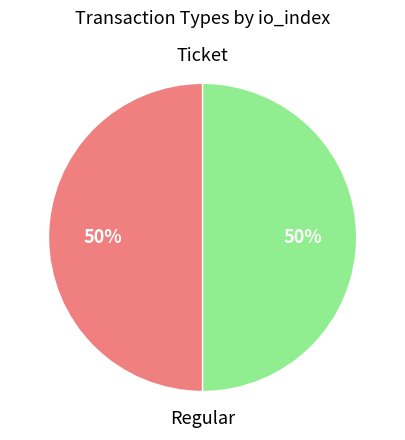

To the nearest percent, what is the average slice percentage?

50%